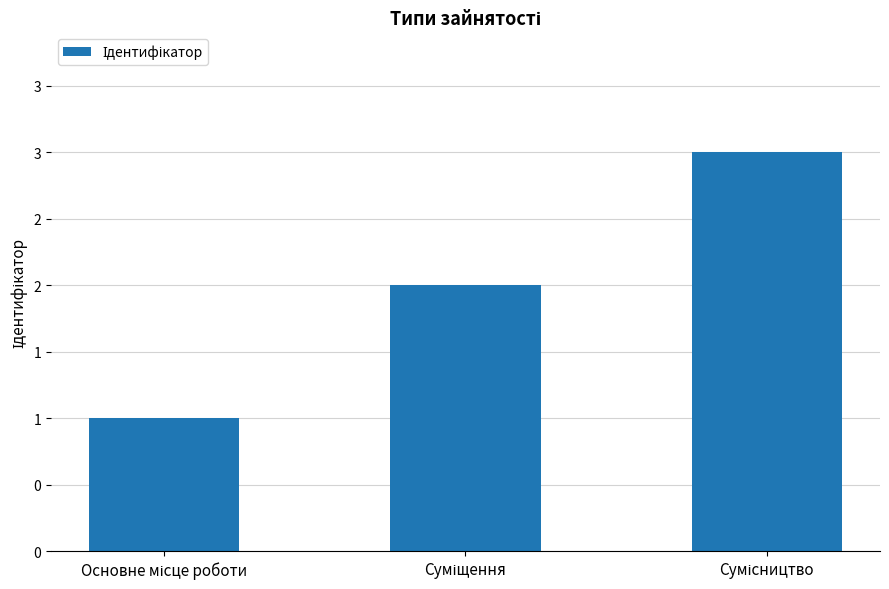

Are the bars horizontal?

No